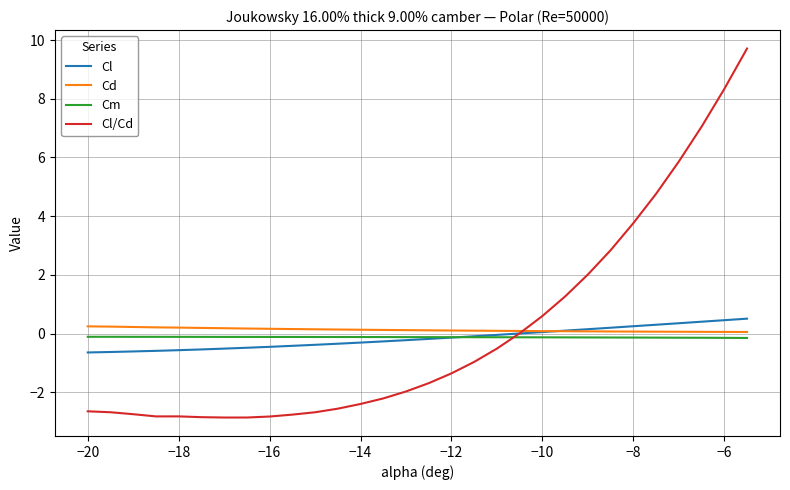

Which series has the widest spread of values?

Cl/Cd